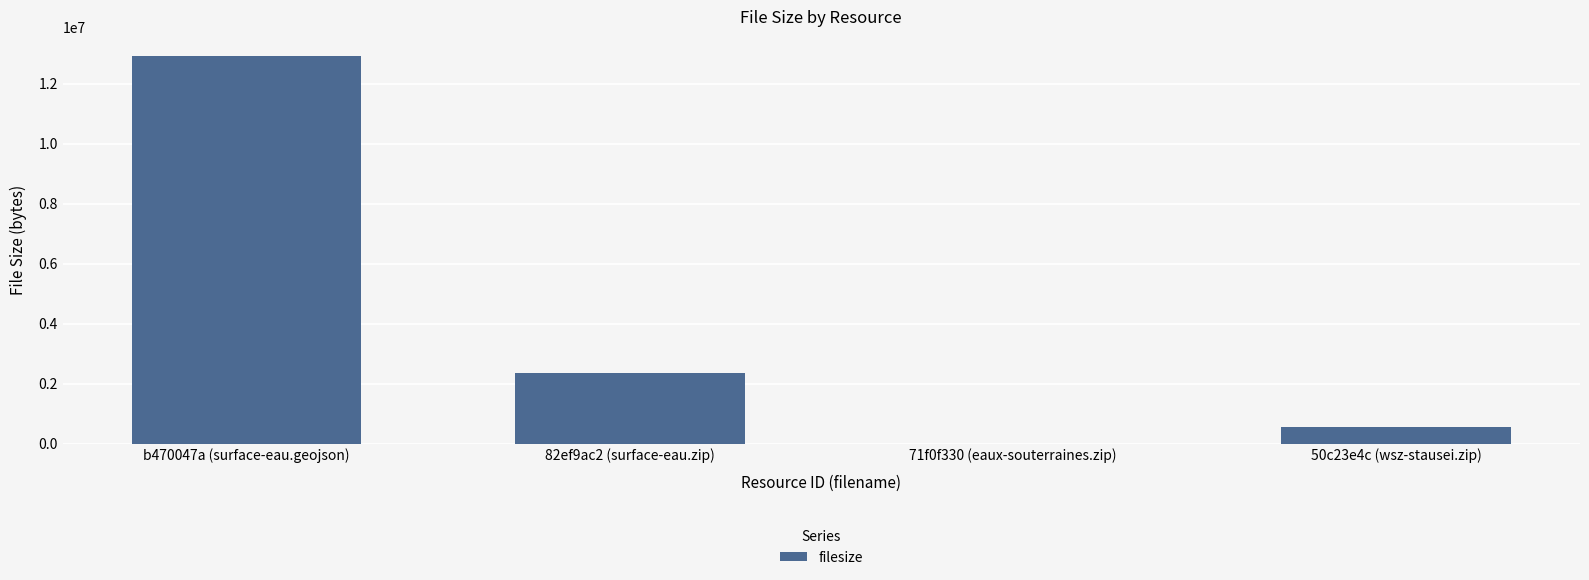

What is the sum of the values at 82ef9ac2 (surface-eau.zip) and b470047a (surface-eau.geojson)?

15261597